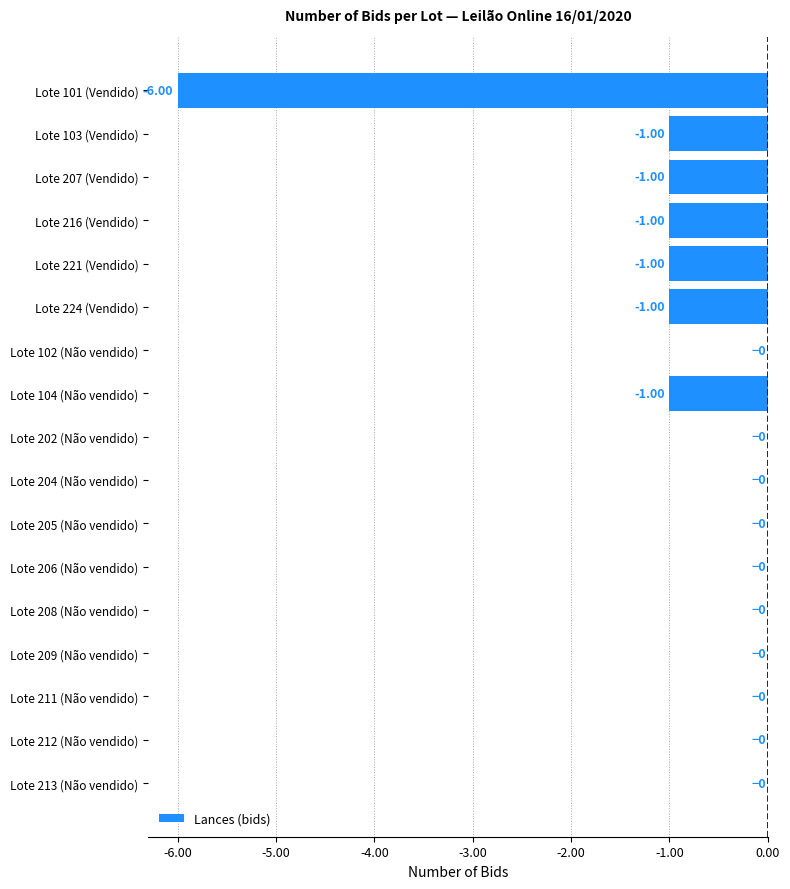

What is the sum of all values?

-12